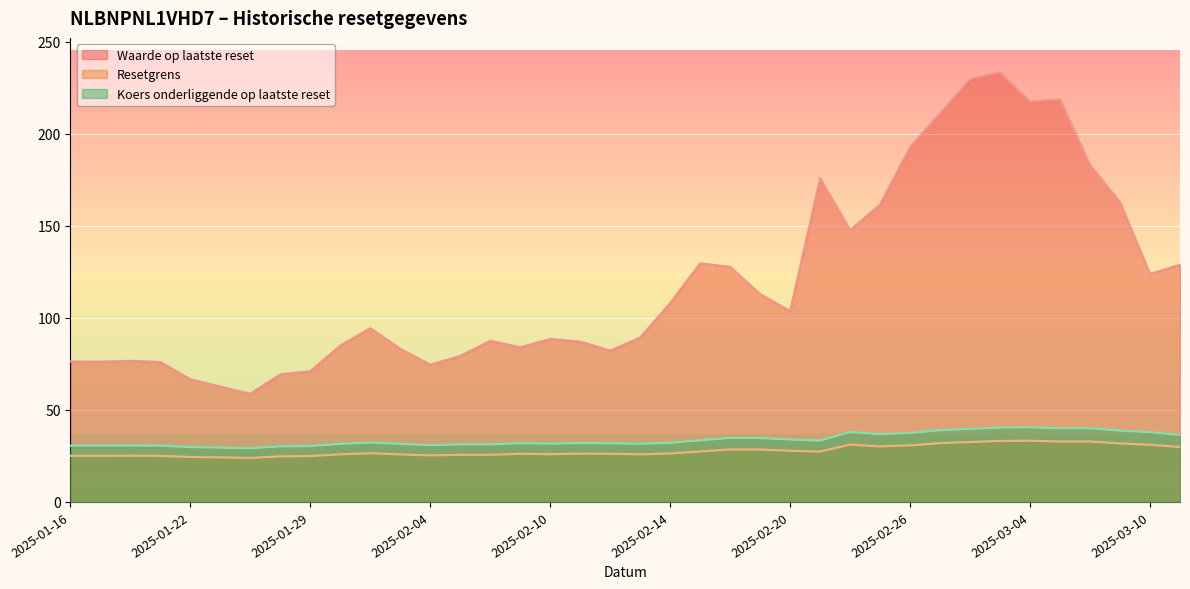

How many data points in Waarde op laatste reset are less than 94?

19